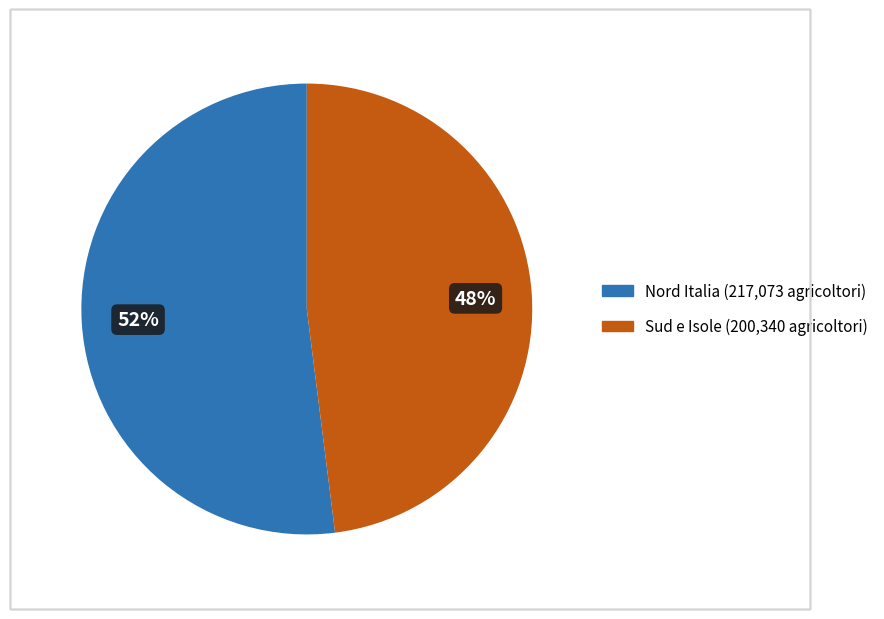

Is there a majority slice in this chart?

Yes